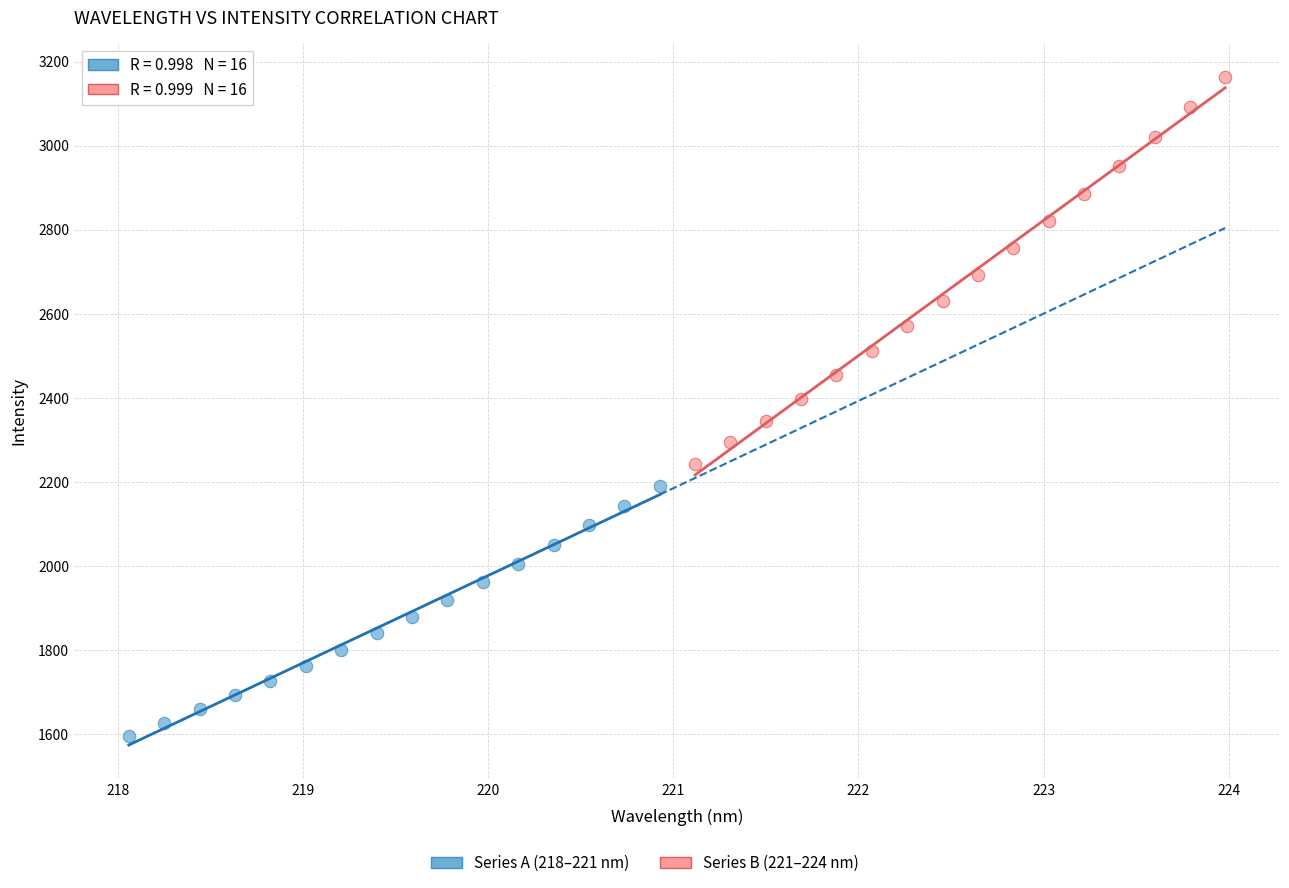

Which series contains the lowest Y value?

Series A (218–221 nm)